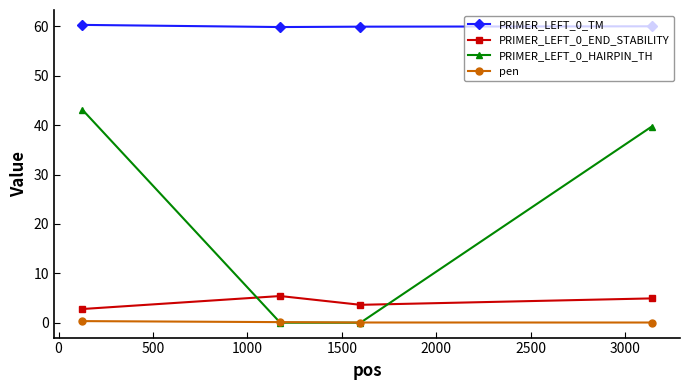

What is the difference between the second highest and minimum values in the PRIMER_LEFT_0_TM series?

0.2